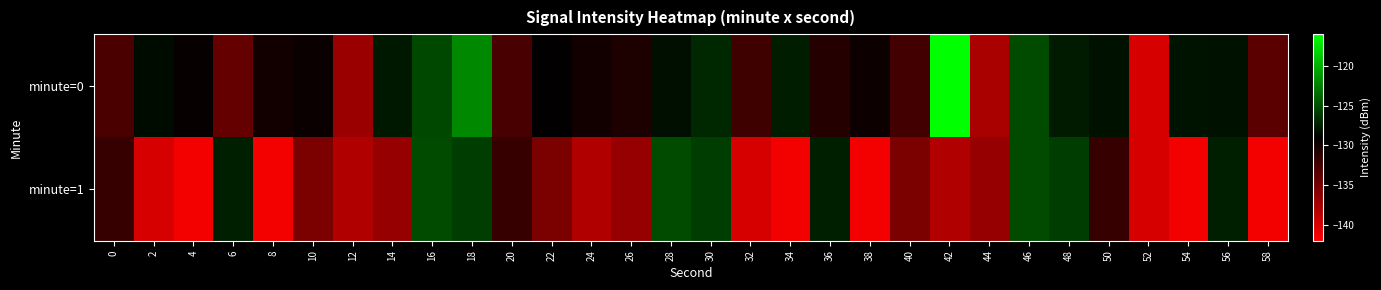

Which series has the widest spread of values?

minute=0